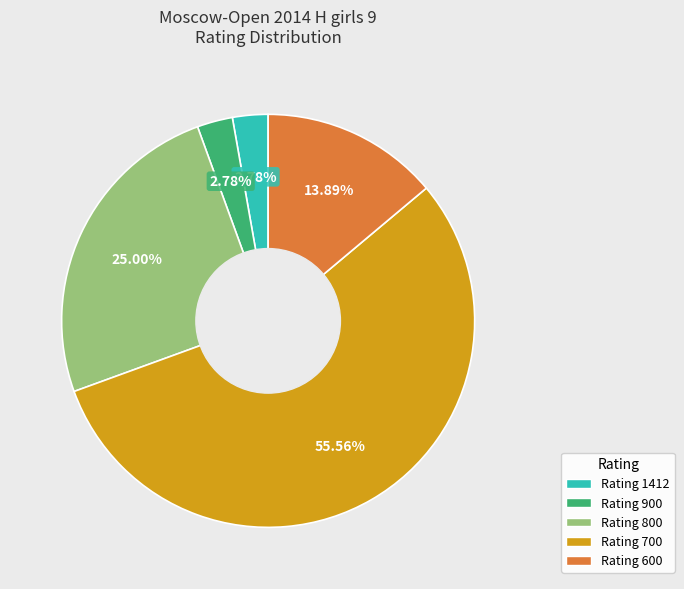

Is there any slice that represents more than half of the pie?

Yes